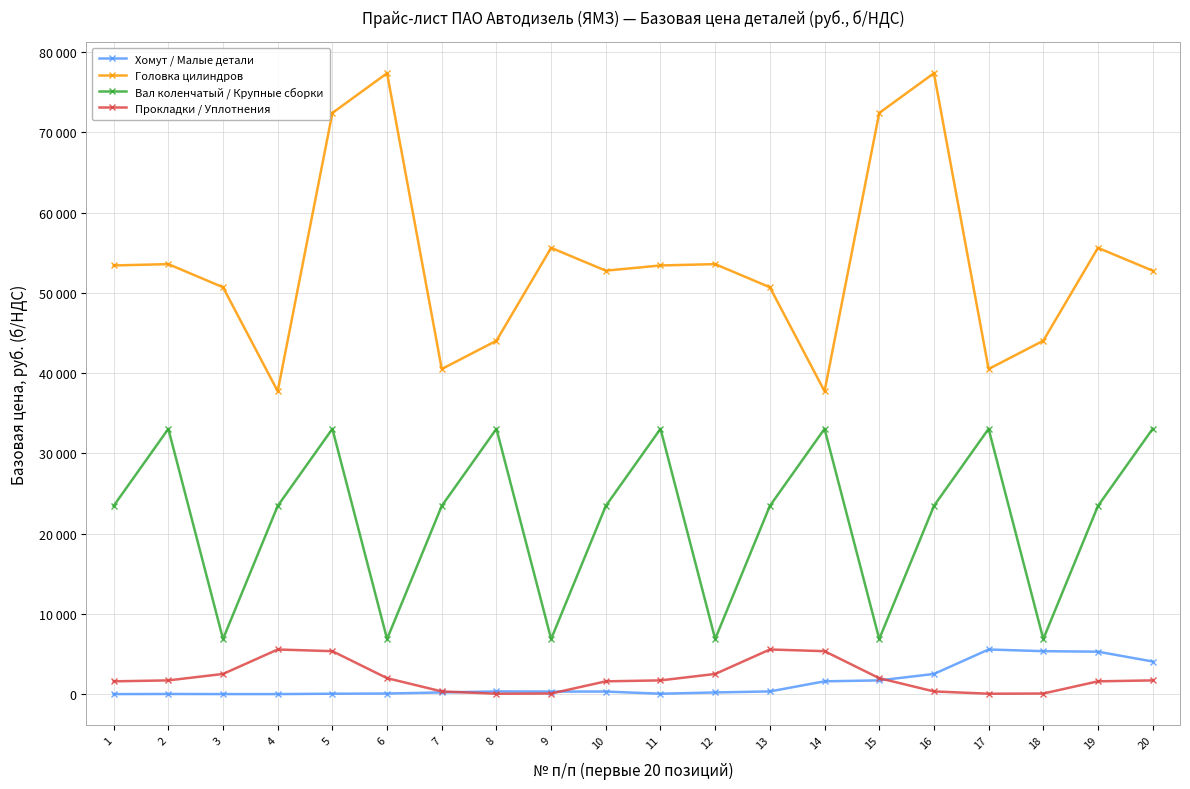

At 6, list the series in order from smallest to largest.

Хомут / Малые детали, Прокладки / Уплотнения, Вал коленчатый / Крупные сборки, Головка цилиндров